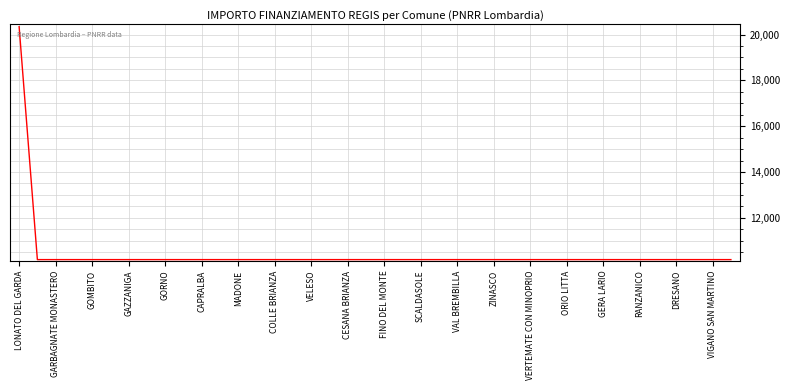

How many distinct data groups are displayed?

1